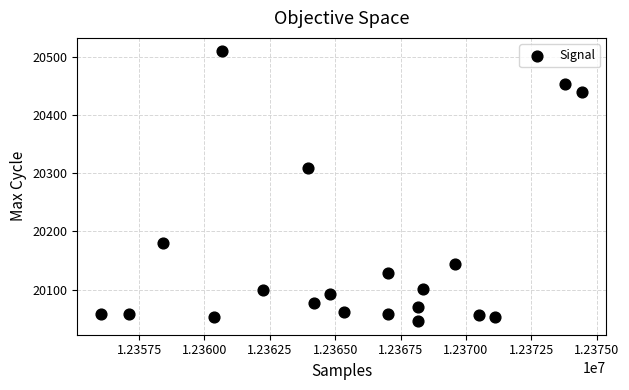

What Y value in the scatter plot is closest to 20277?

20309